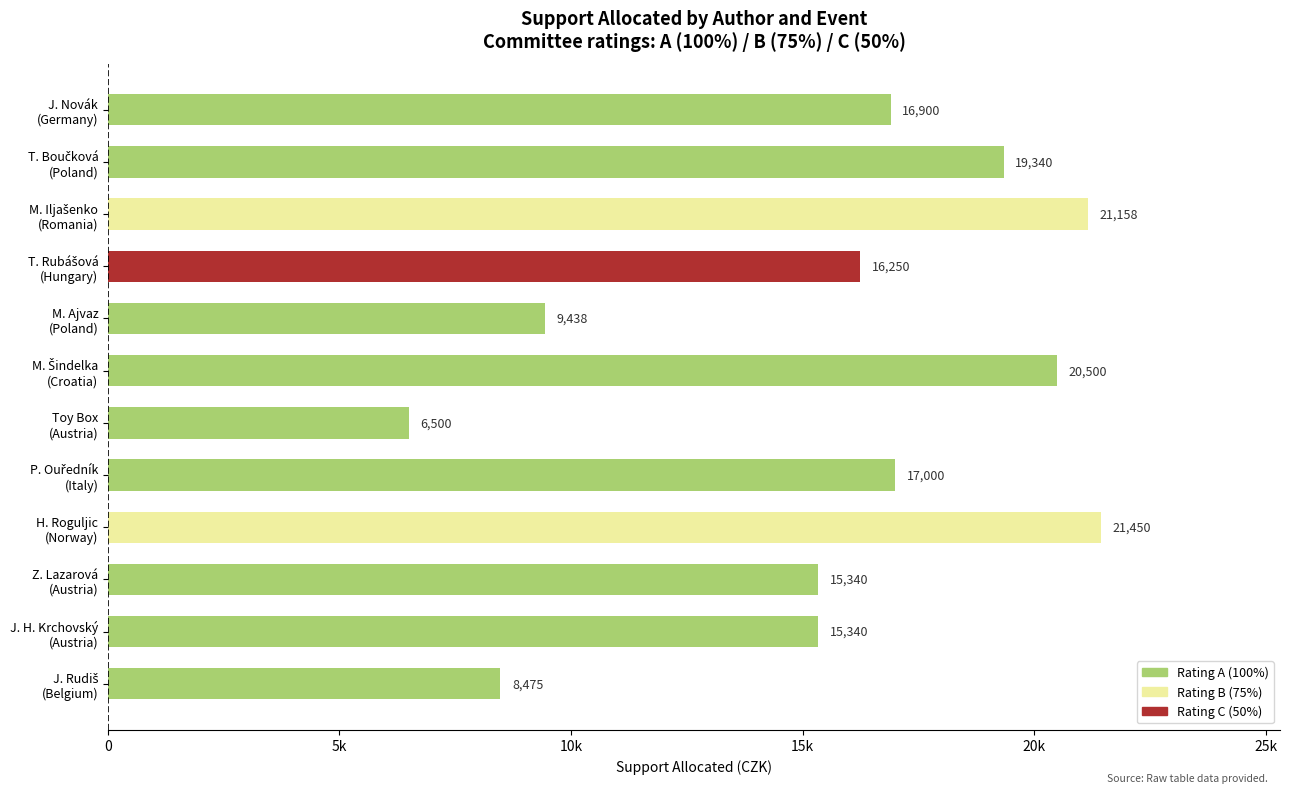

Where is the data nearest to the value 13975?

Z. Lazarová (Austria)